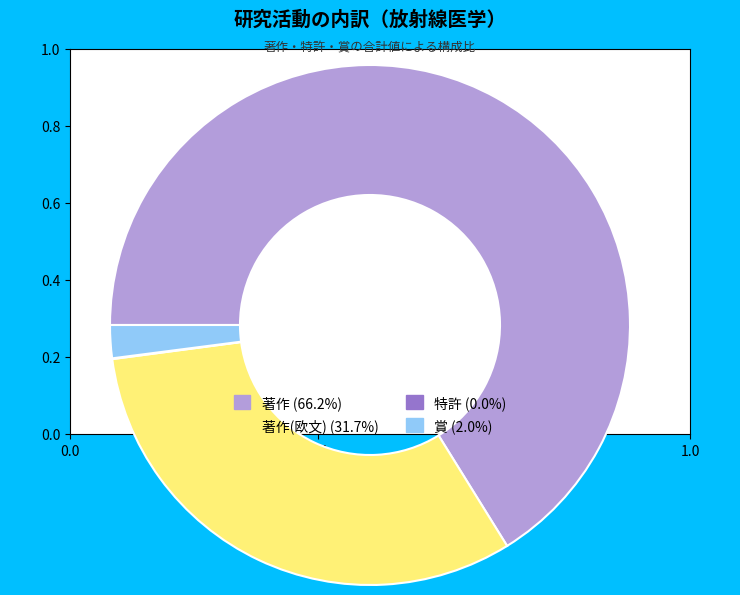

Does any single category account for the majority?

Yes